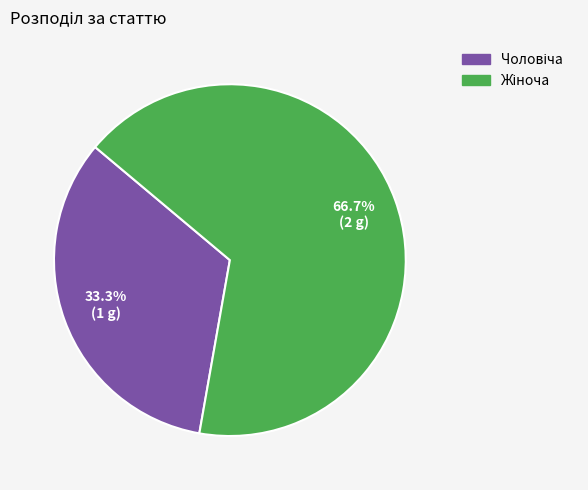

How many slices are in this pie chart?

2